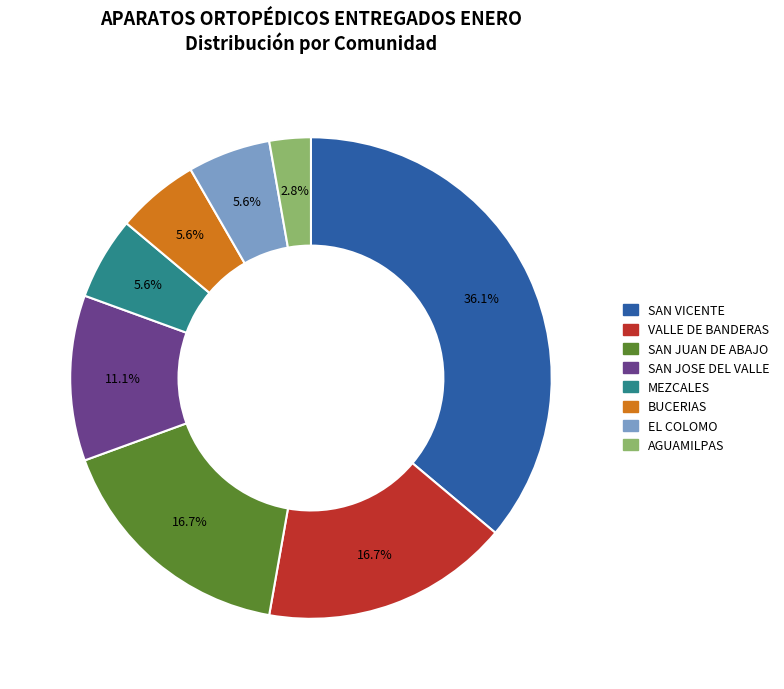

Does BUCERIAS account for over 50% of the chart?

No